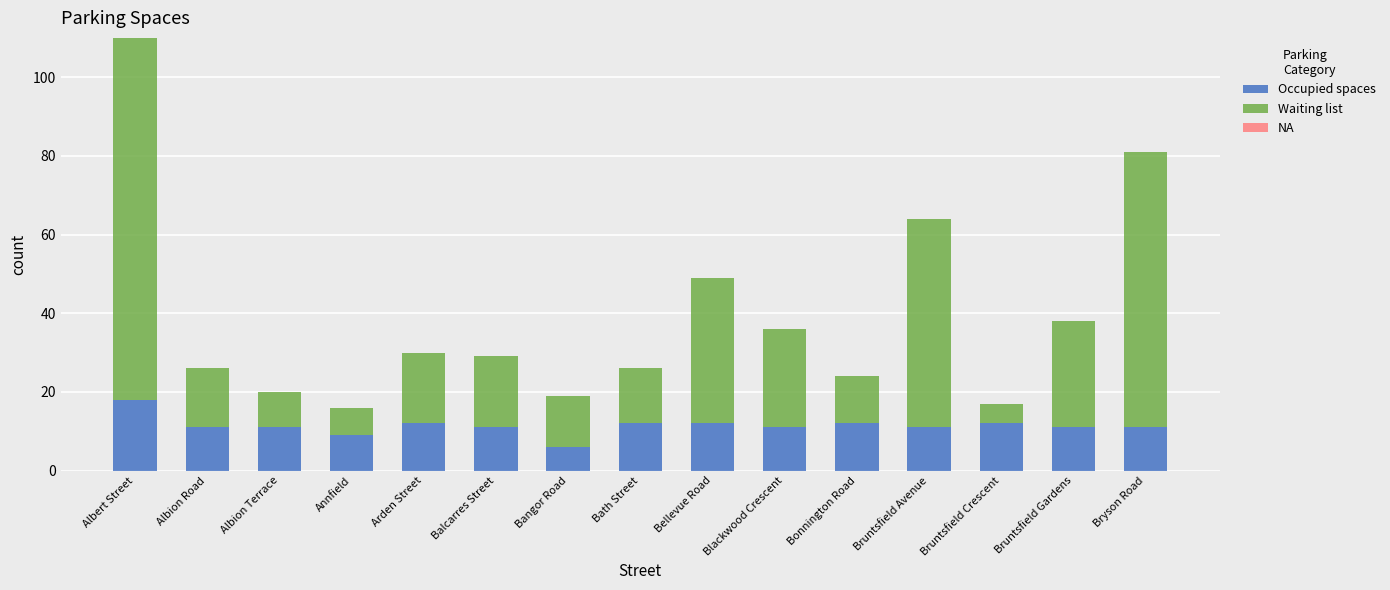

What is the average value of the Occupied spaces series?

11